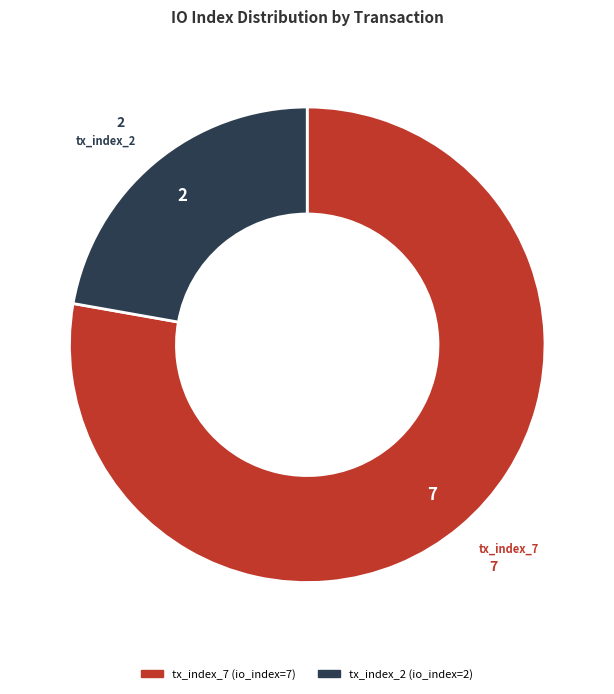

Which category has the smallest portion of the pie?

tx_index_2